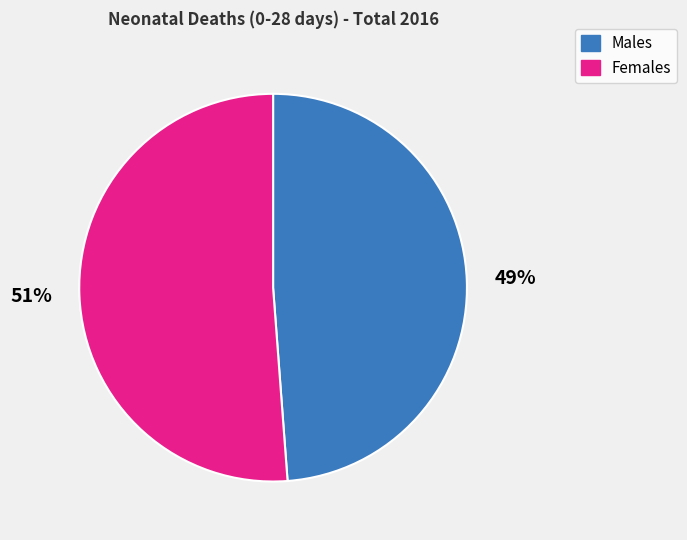

Which slice is the largest?

Females